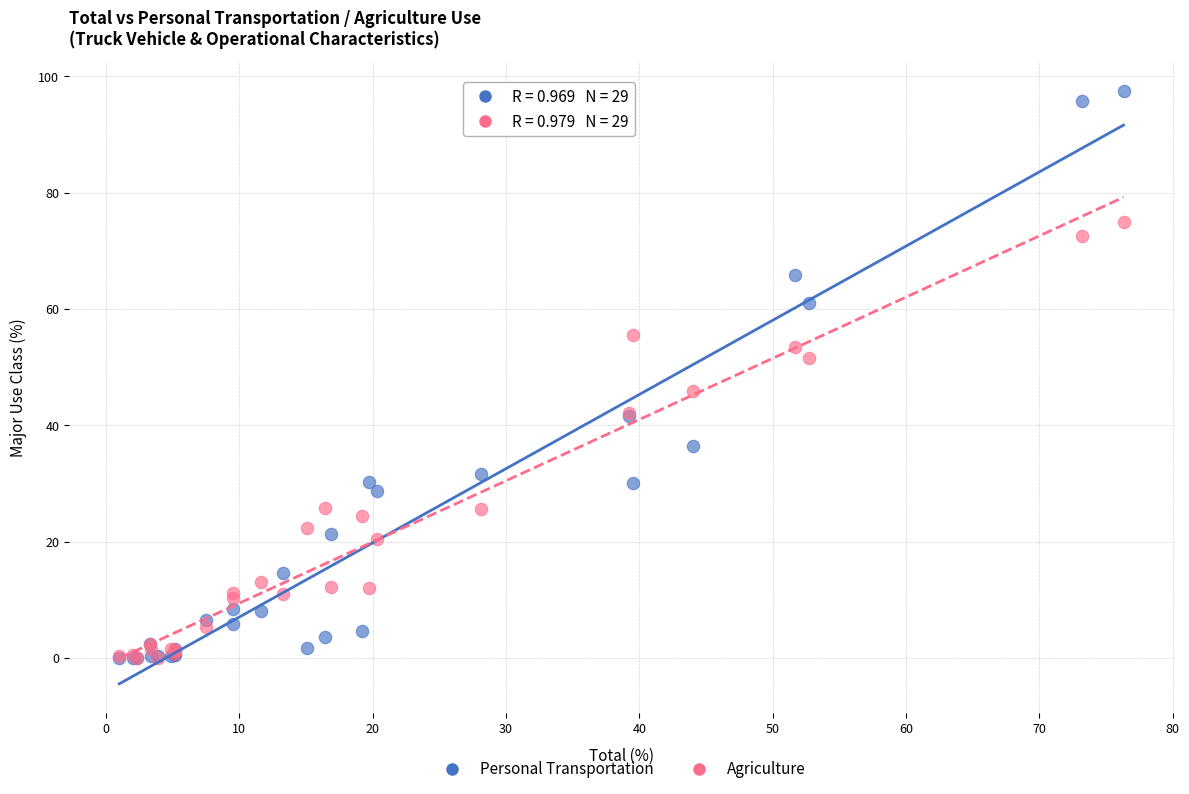

In the Personal Transportation series, what Y value is closest to 48?

41.6